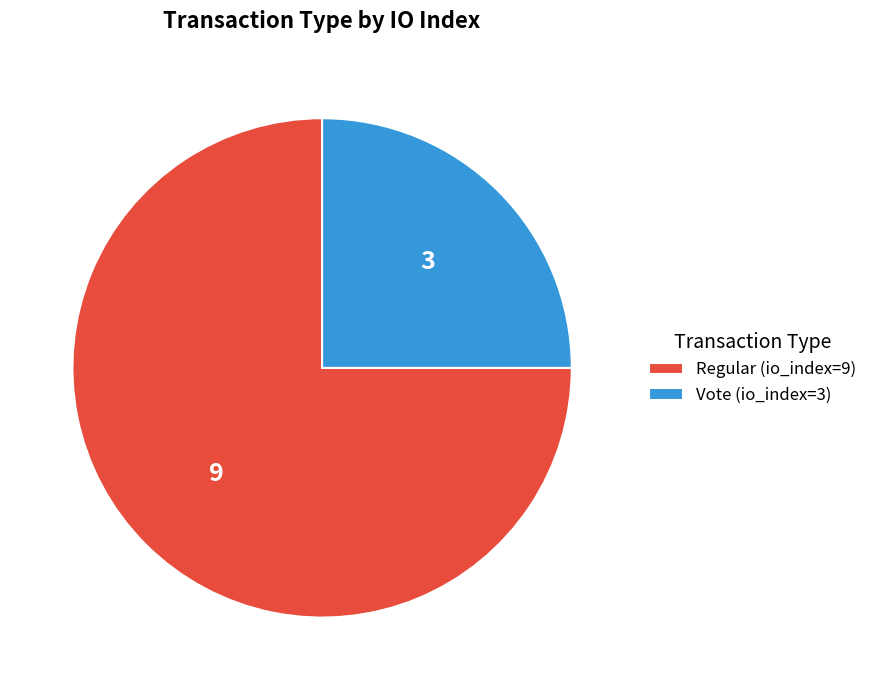

Is the sum of Vote (io_index=3) and Regular (io_index=9) greater than half?

Yes